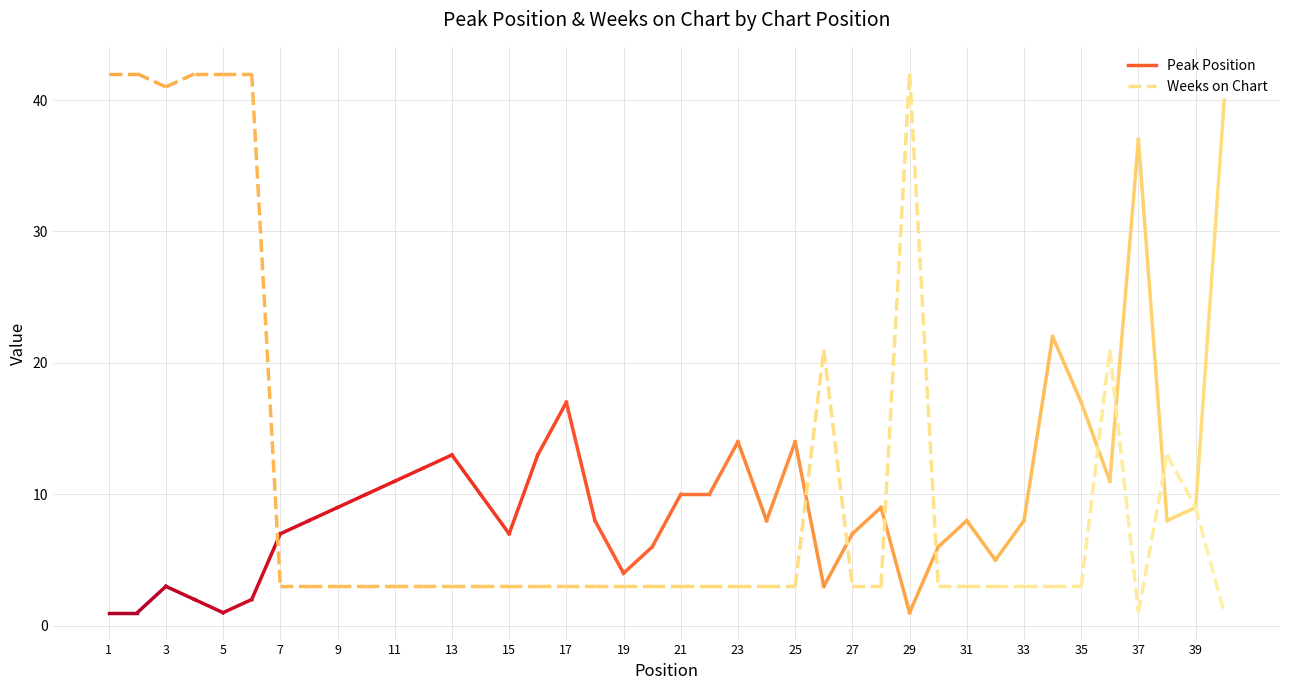

Where is Weeks on Chart nearest to the value 21?

26